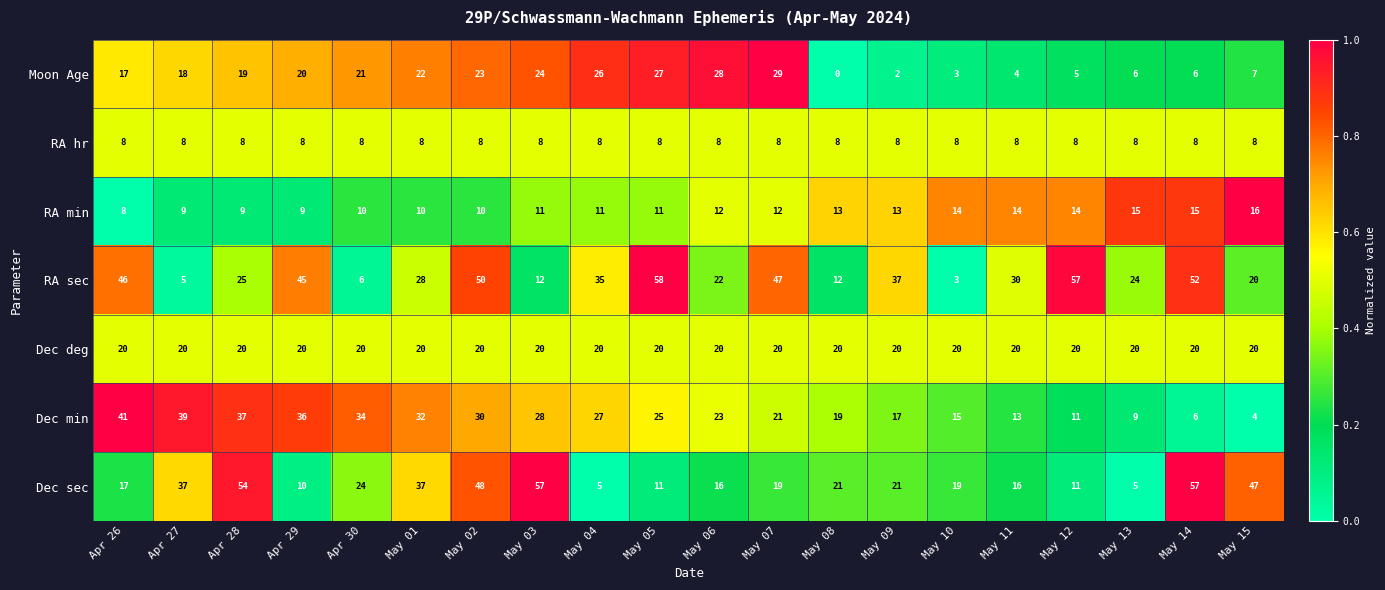

The RA min series shows 14 at Apr 29. True or false?

False